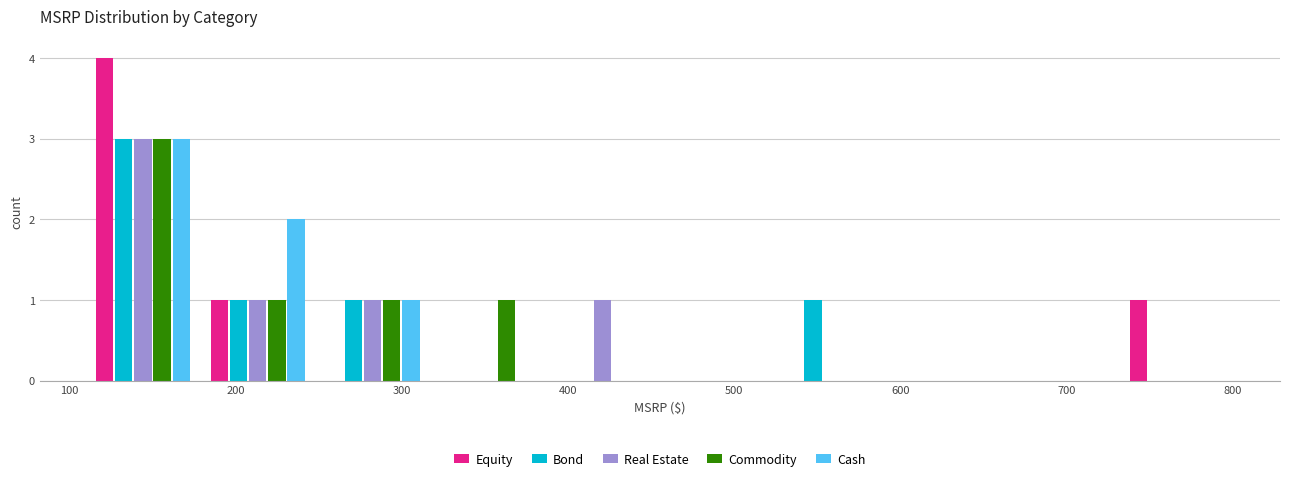

What is the height of the Equity bar covering 110 to 180 on the x-axis? Neither the bar edges nor the heights are printed on the chart, so give them approximately, as read against the axes.

4